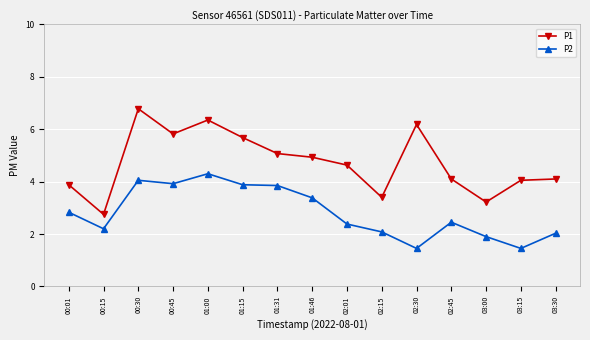

Read the P2 value at 00:45.

3.9